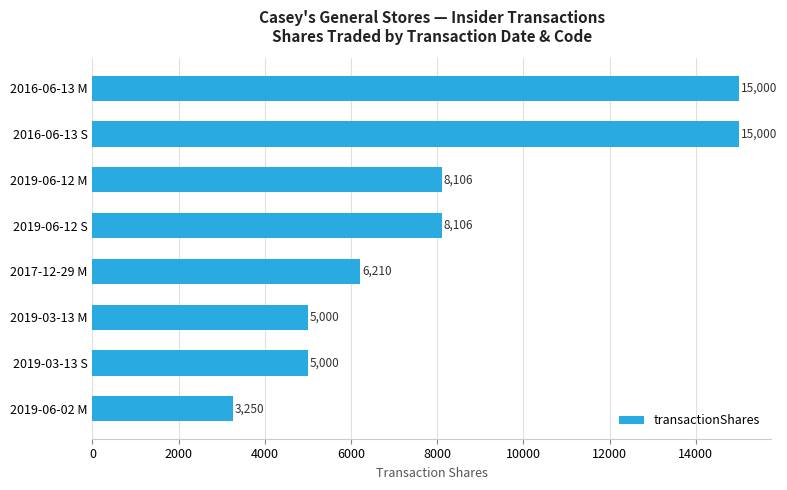

What is the maximum value shown in the chart?

15000